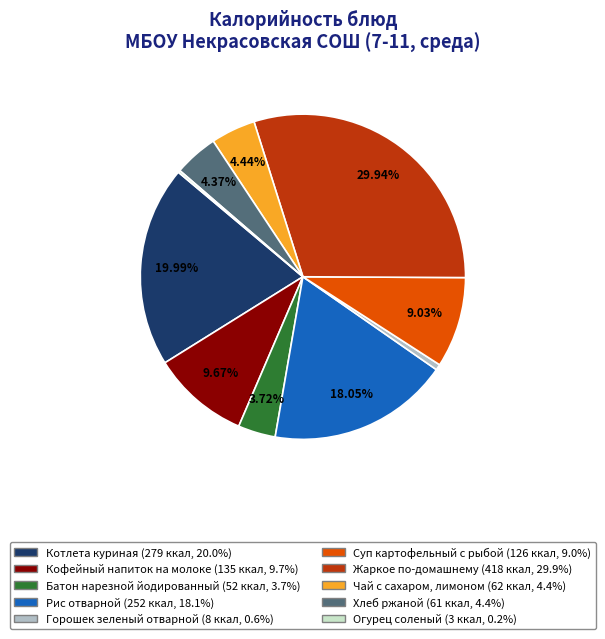

To the nearest percent, what portion does Котлета куриная represent?

20%